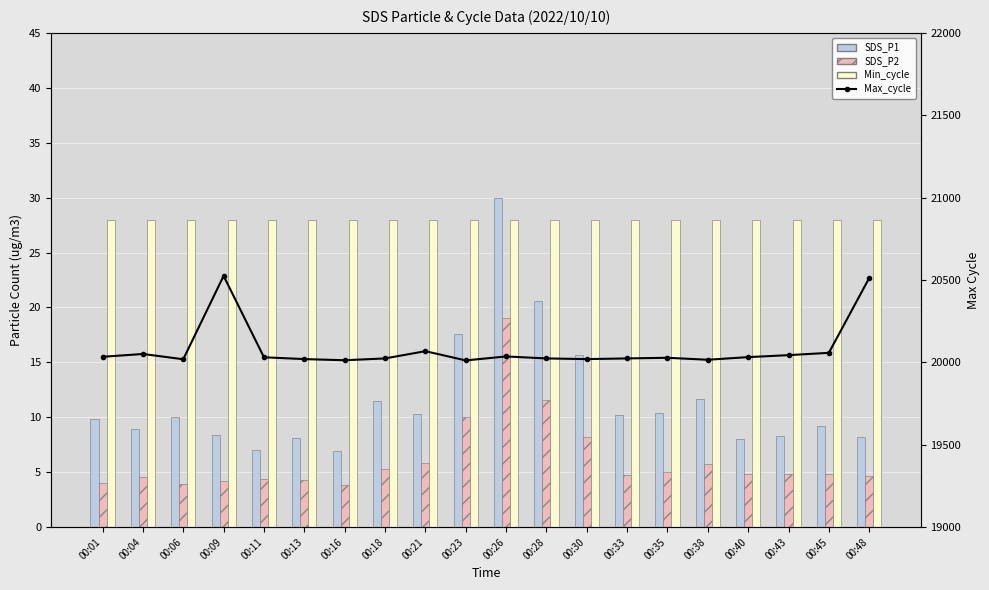

Which series has the largest total across all categories?

Max_cycle